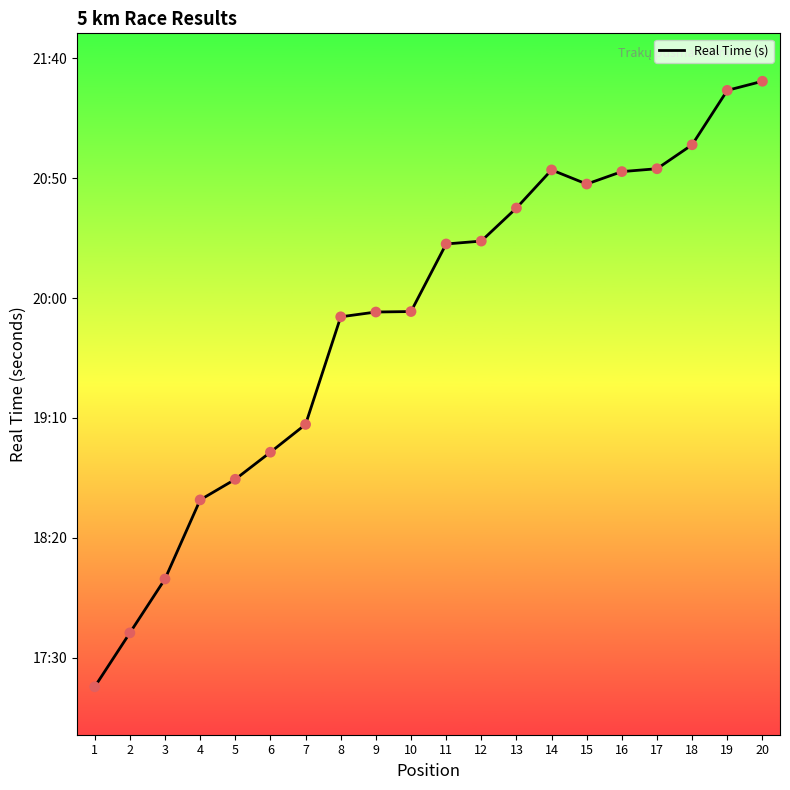

Does the chart have visible grid lines?

No